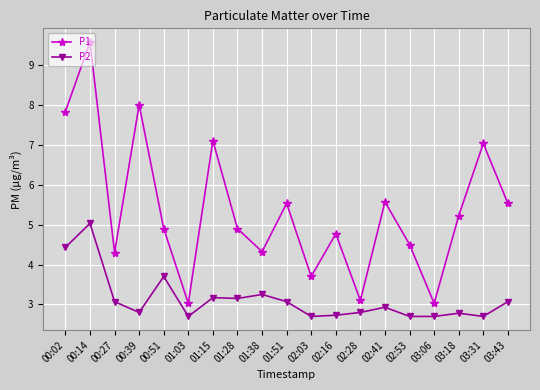

What is the label of the 10th point from the left?

01:51